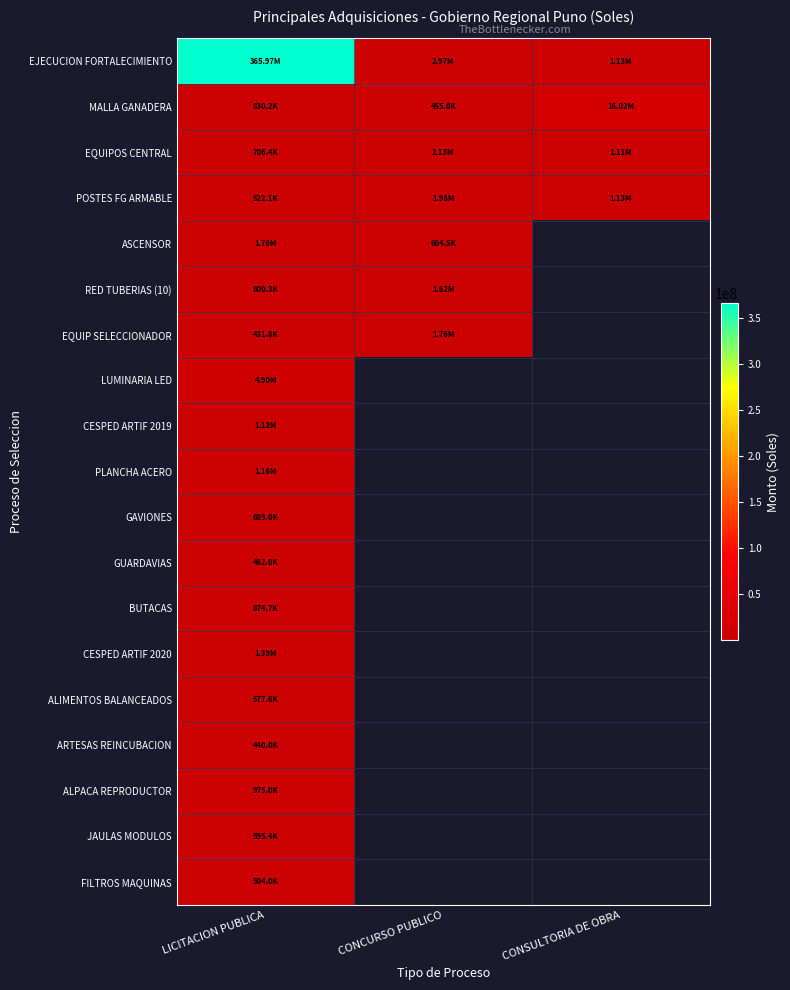

Is it true that MALLA GANADERA equals 830250.0 at LICITACION PUBLICA?

True